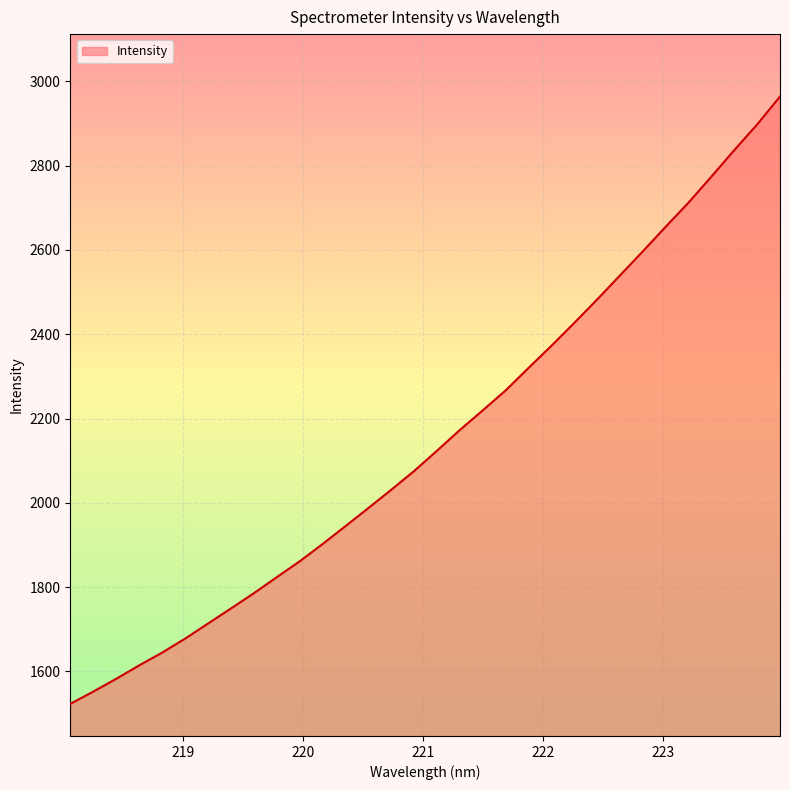

What is the smallest value displayed?

1522.9